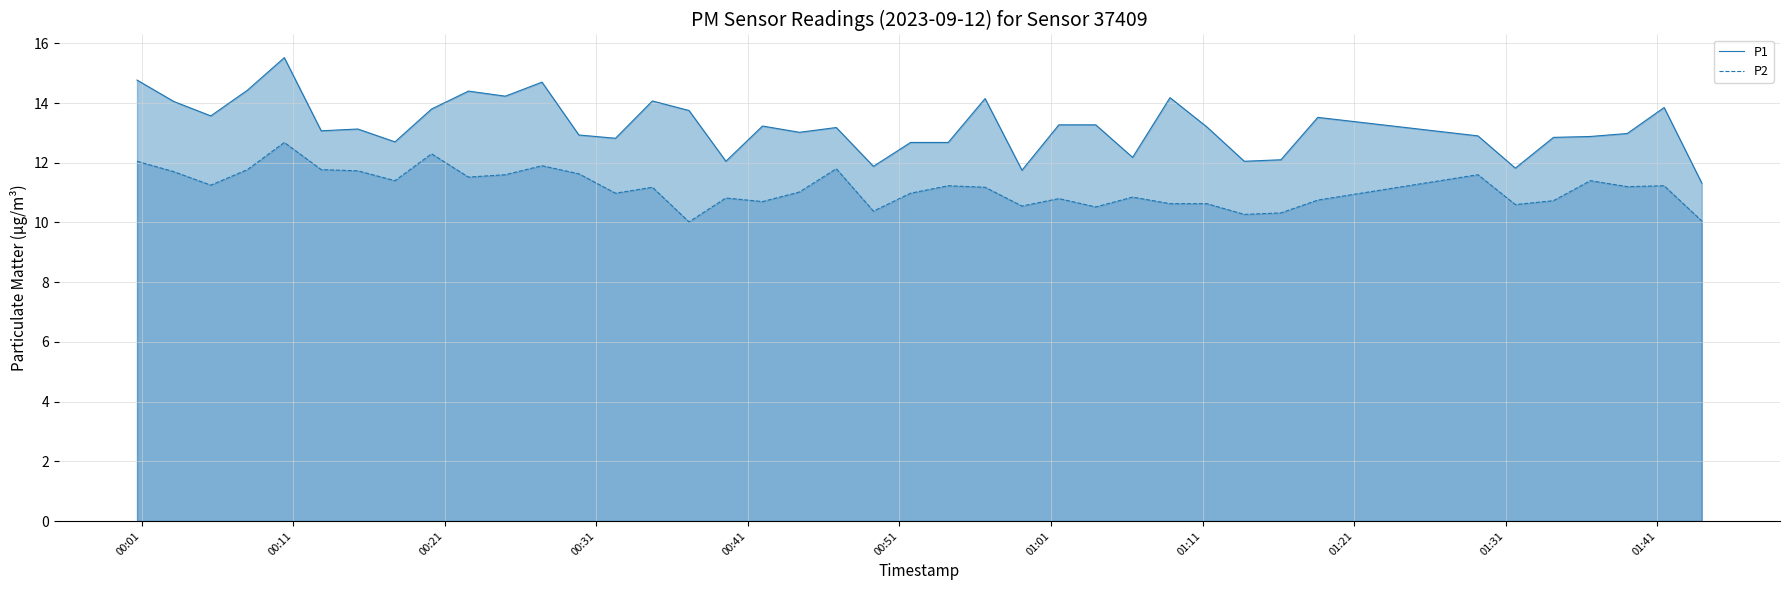

Rank the series by their average value, from lowest to highest.

P2, P1